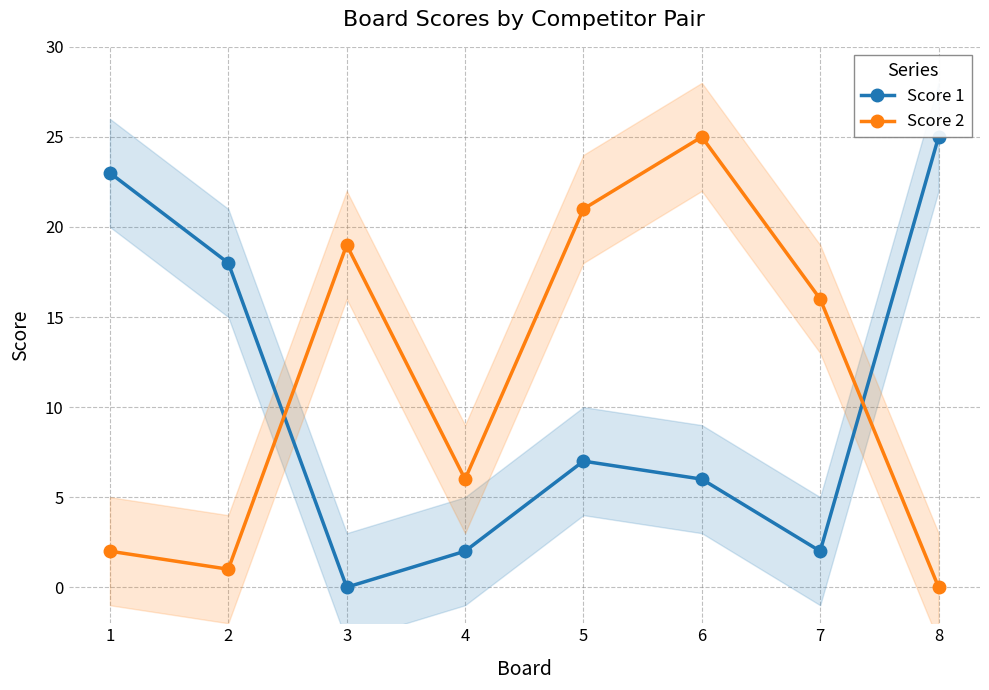

In Score 1, how many points are lower than both neighbors (excluding endpoints)?

2